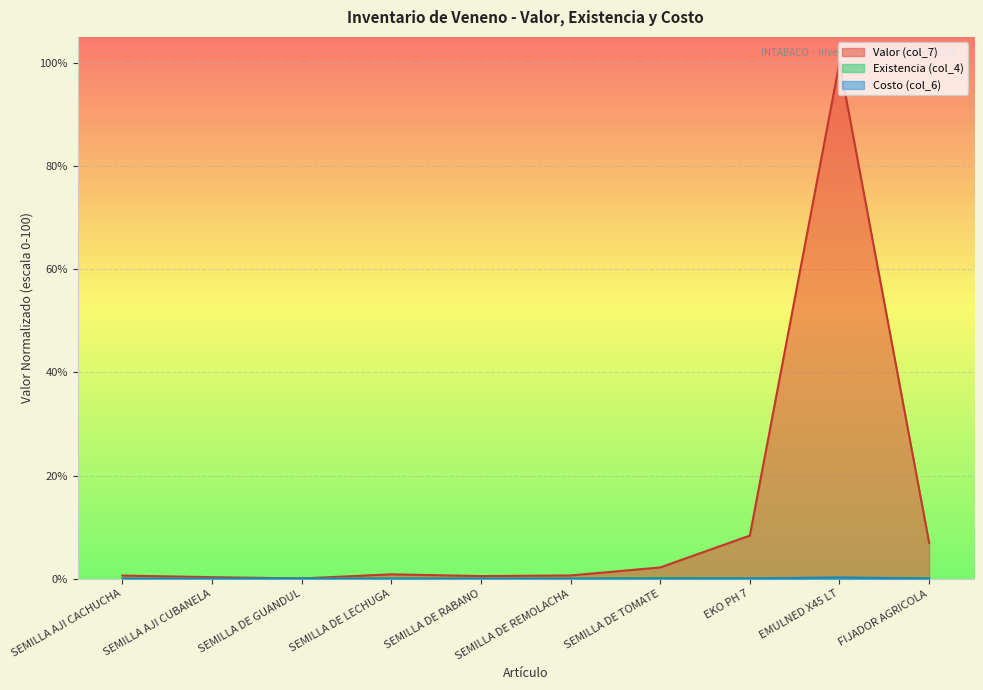

True or false: Valor (col_7) and Costo (col_6) intersect in this chart.

False